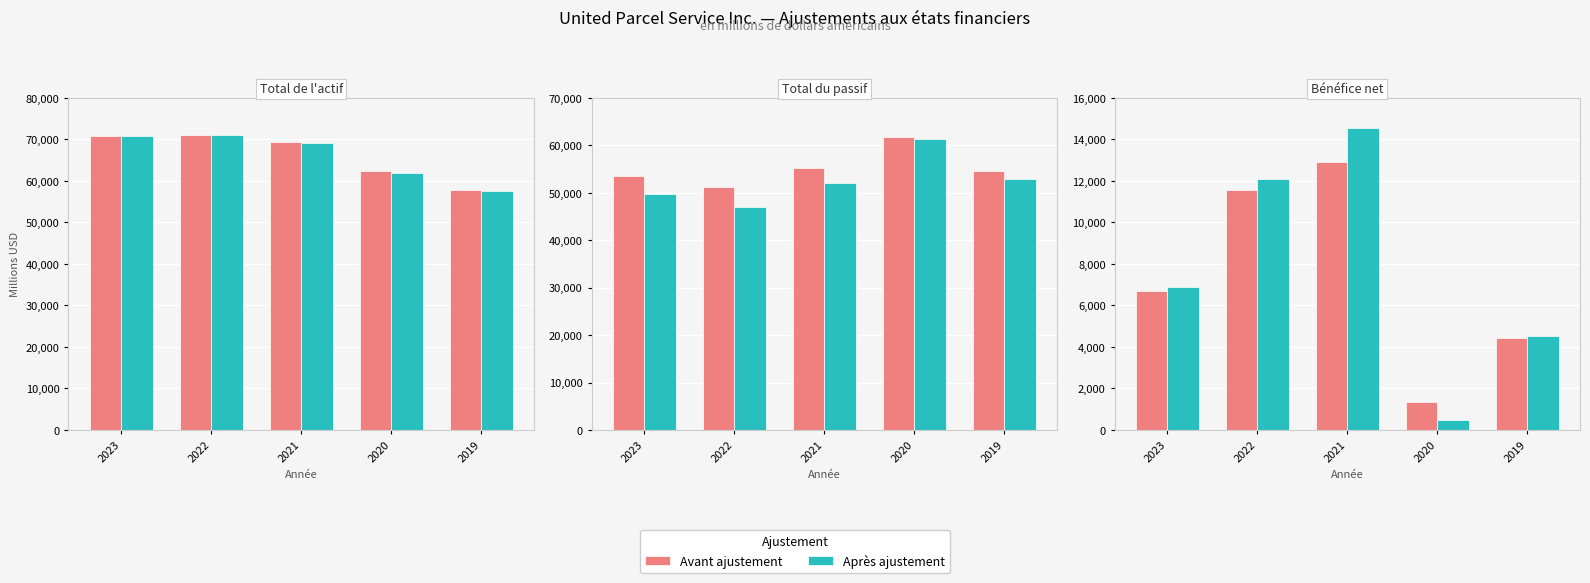

Where does the Avant ajustement series first go above 6708?

2022